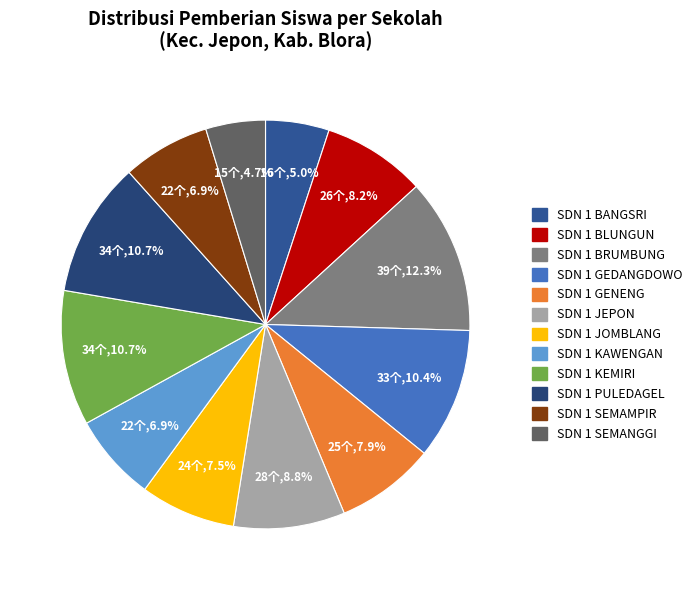

What is the largest slice in the pie chart?

SDN 1 BRUMBUNG